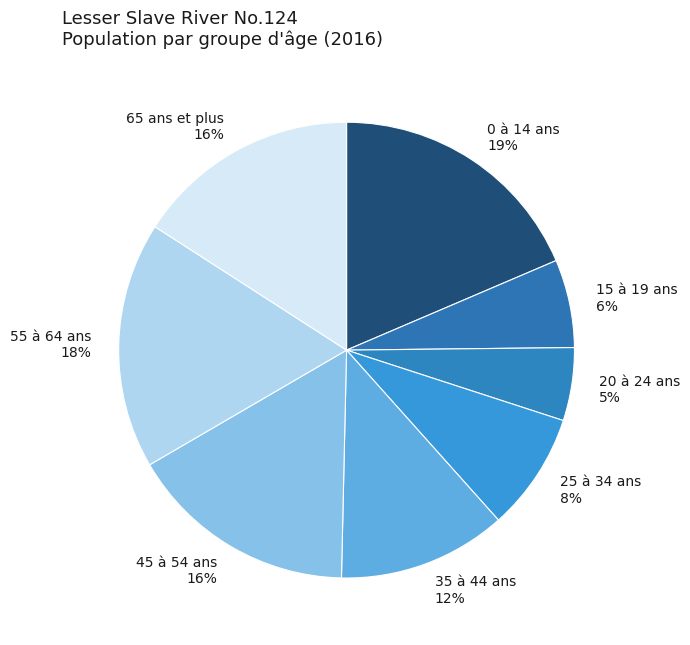

Between 20 à 24 ans and 0 à 14 ans, which is larger?

0 à 14 ans